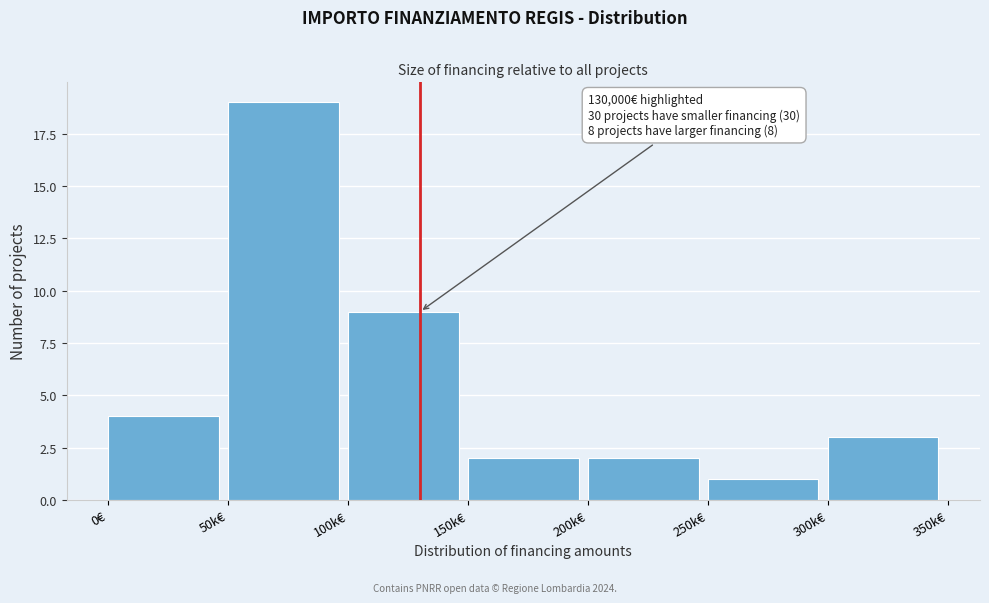

Reading left to right, transcribe all the data shown in this chart.

4	19	9	2	2	1	3